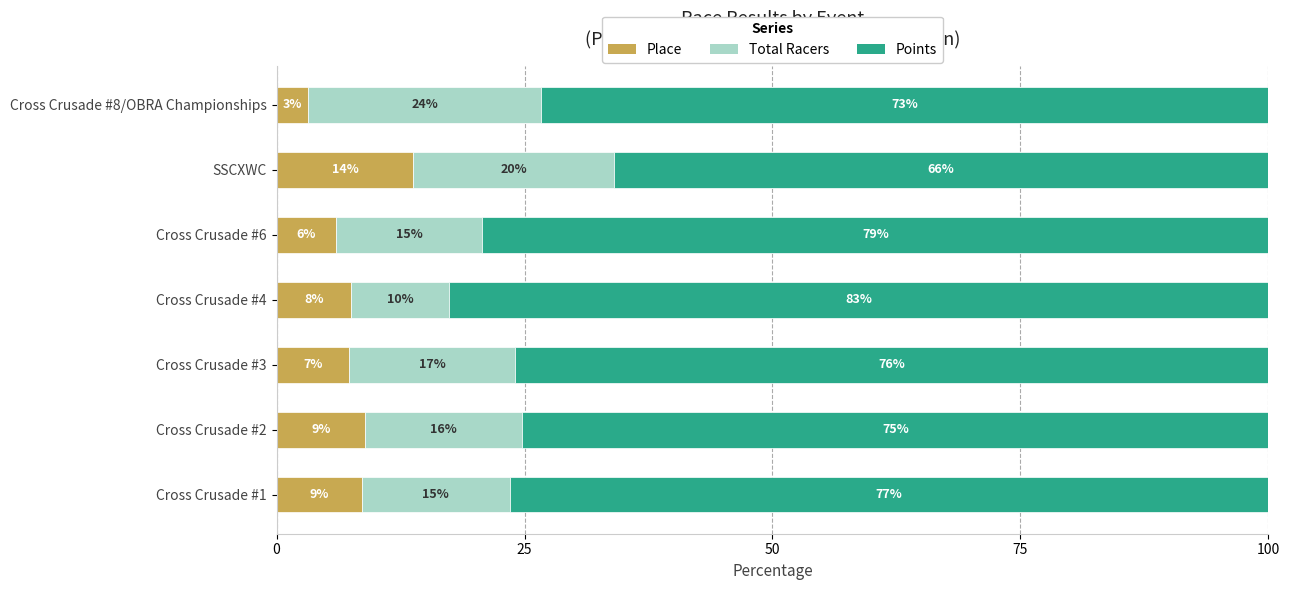

What is the average value of the Place series?

7.9